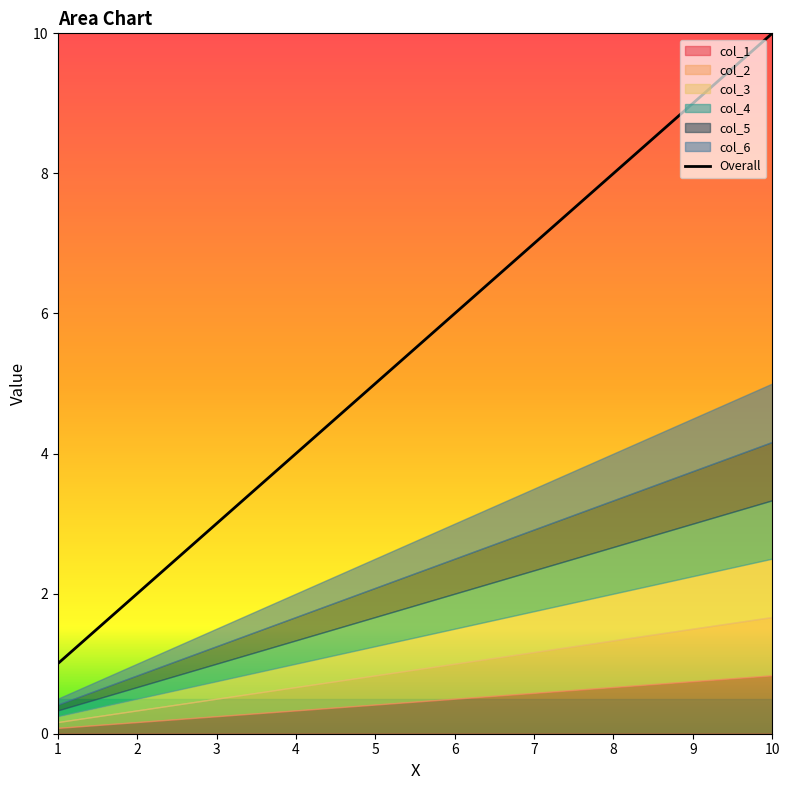

True or false: the data shows 1 at 5.

False